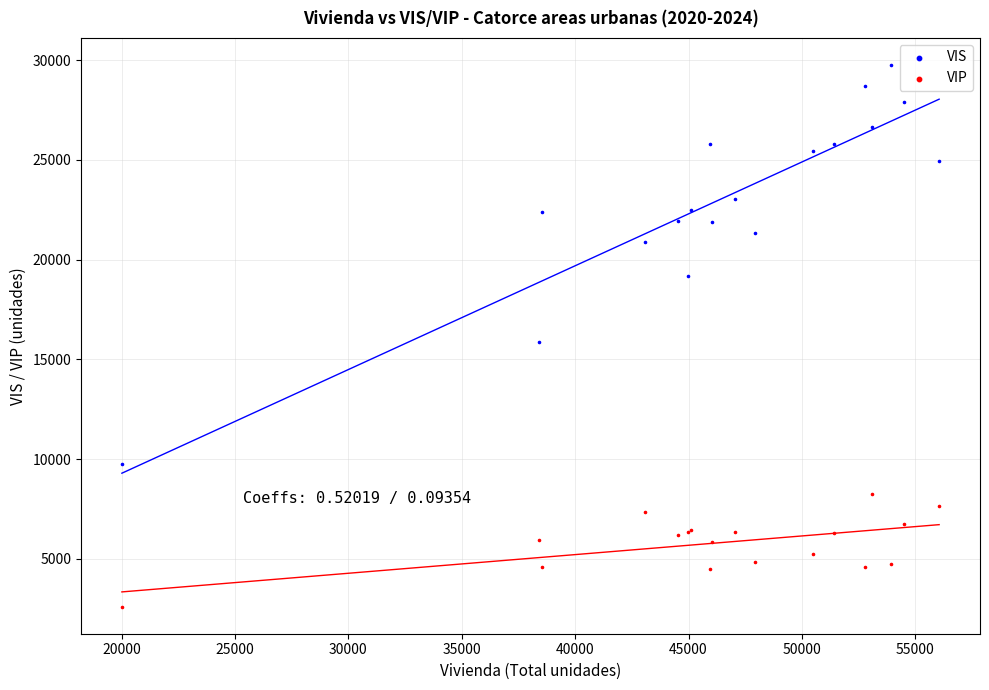

Which series has the largest Y range (max minus min)?

VIS